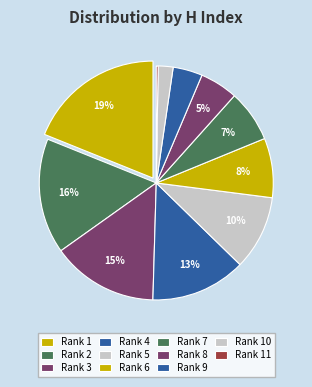

Does Rank 7 represent more than half of the total?

No